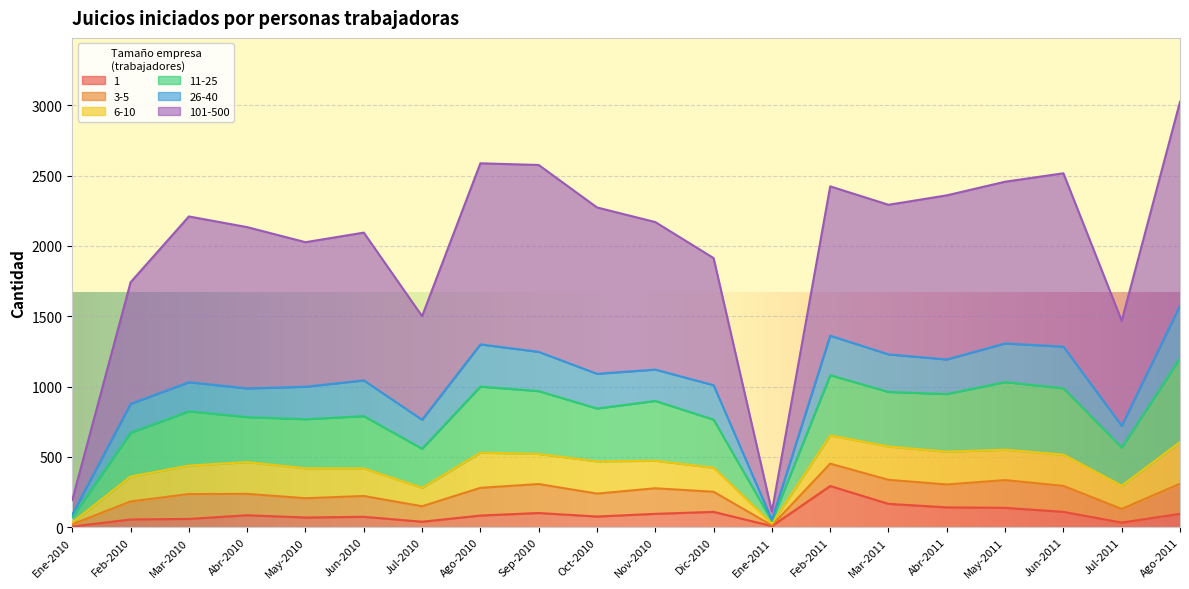

Which category has the lowest value in the 3-5 series?

Ene-2011